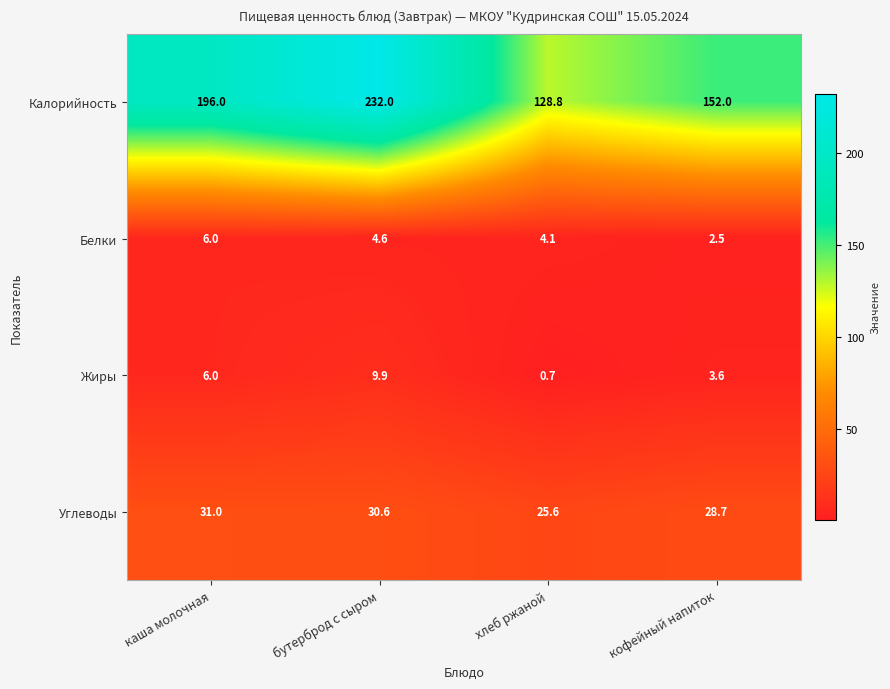

True or false: Белки has a value of 2.5 at кофейный напиток.

True